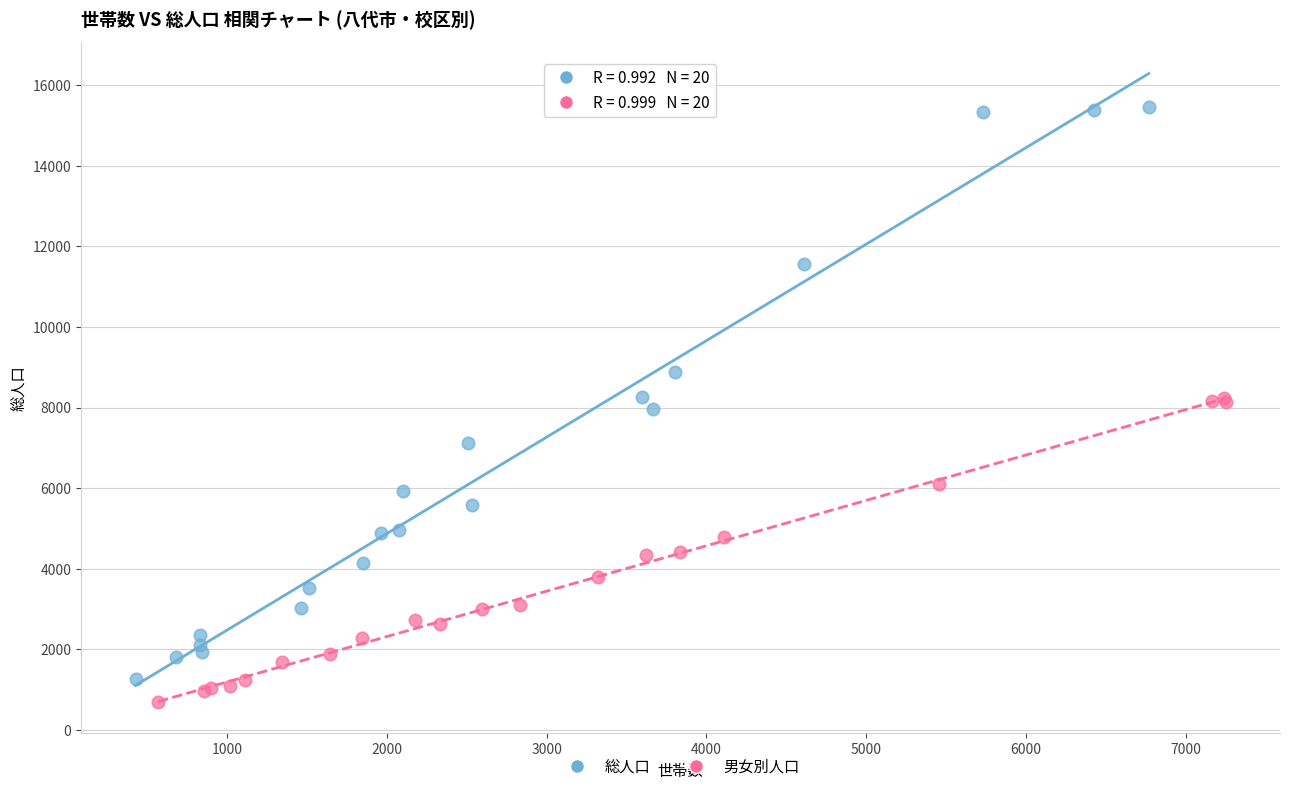

Which series has the largest Y range (max minus min)?

総人口